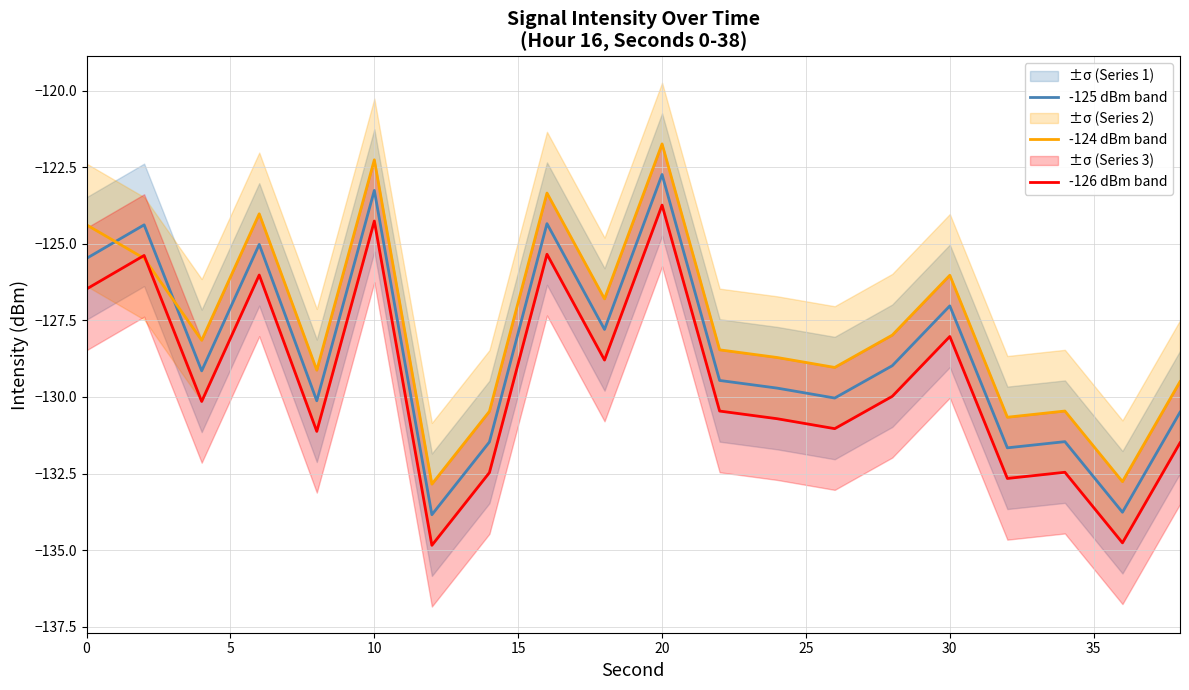

What is the maximum value for -124 dBm band?

-121.7